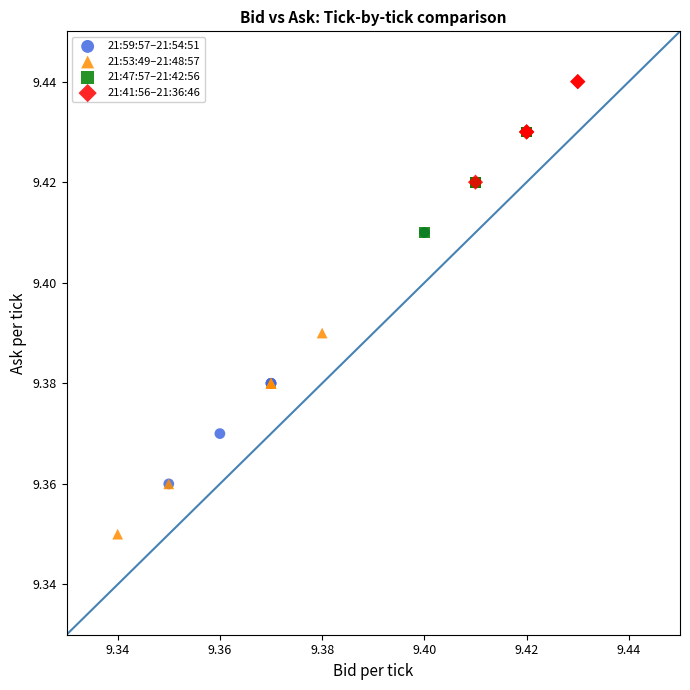

Which series reaches the minimum Y coordinate?

21:53:49–21:48:57